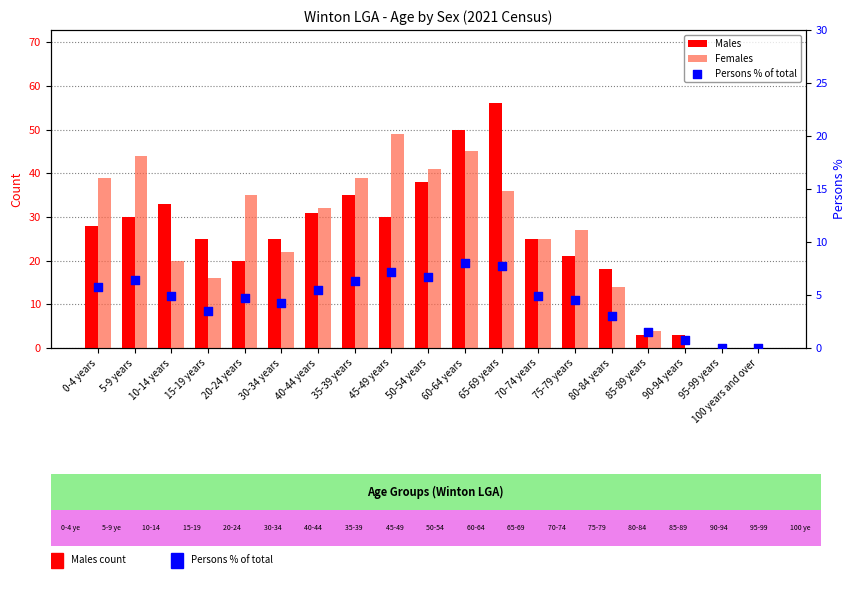

Which series reaches the maximum Y coordinate?

Males